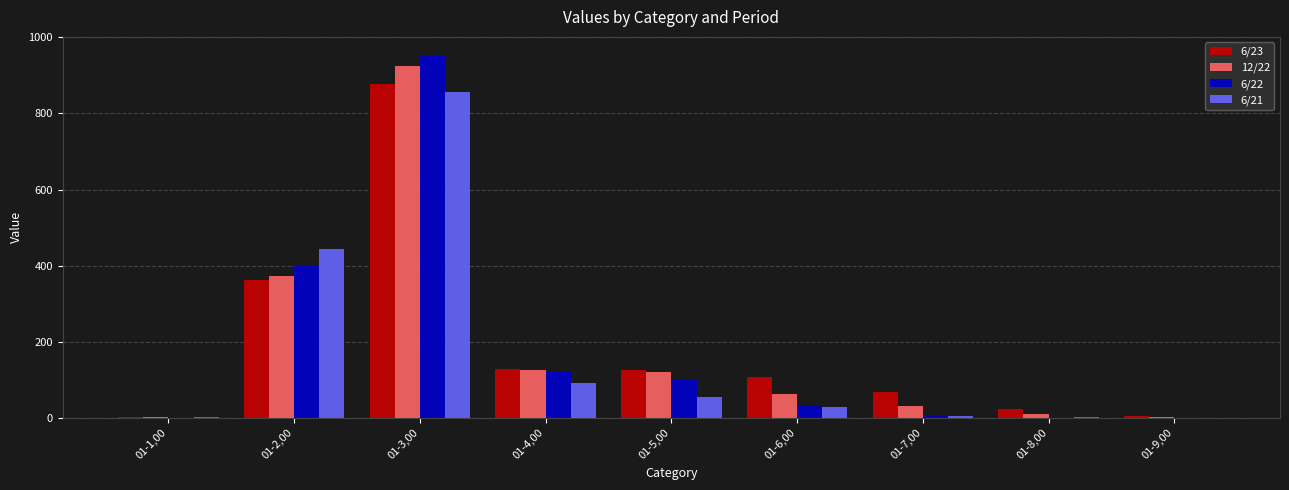

What is the approximate value of 6/23 at 01-5,00?

126.1